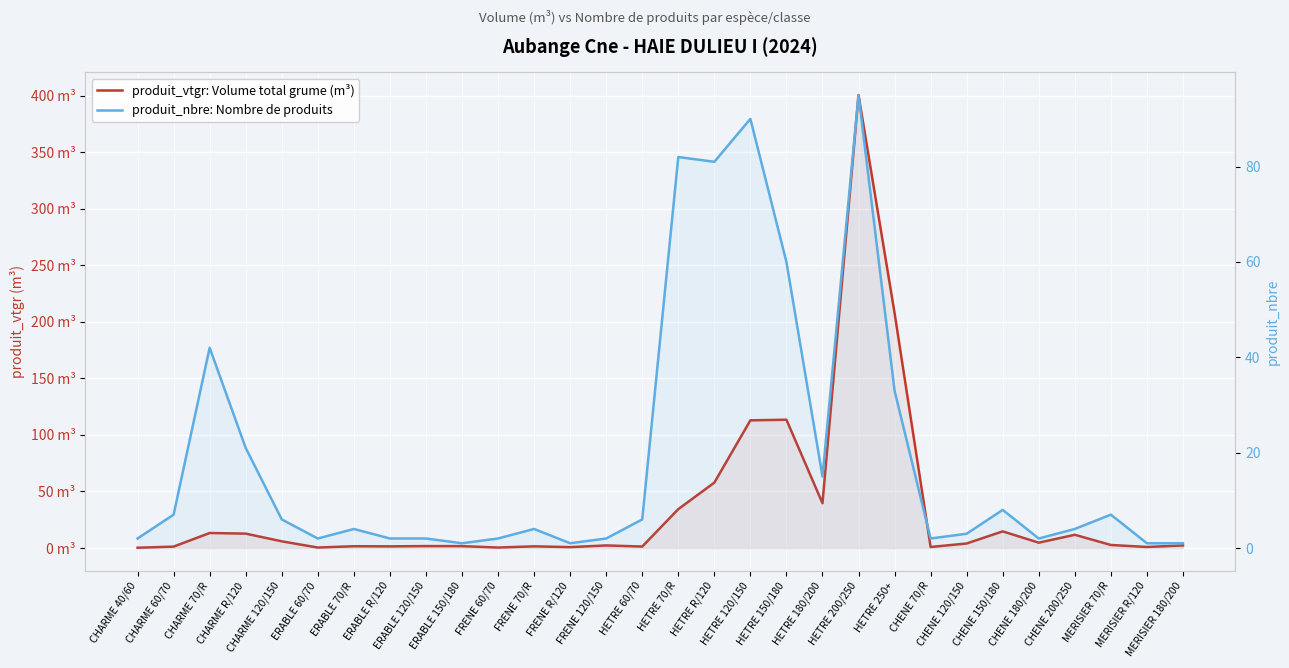

The produit_vtgr: Volume total grume (m³) series shows 1.5 at FRENE 70/R. True or false?

True